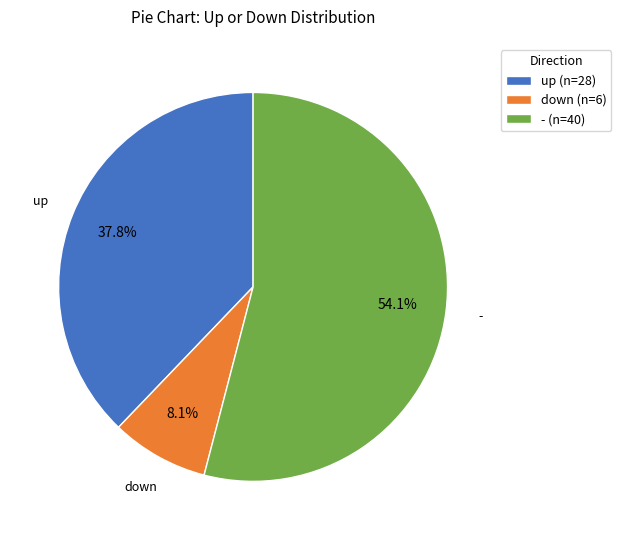

Which slice is the smallest?

down